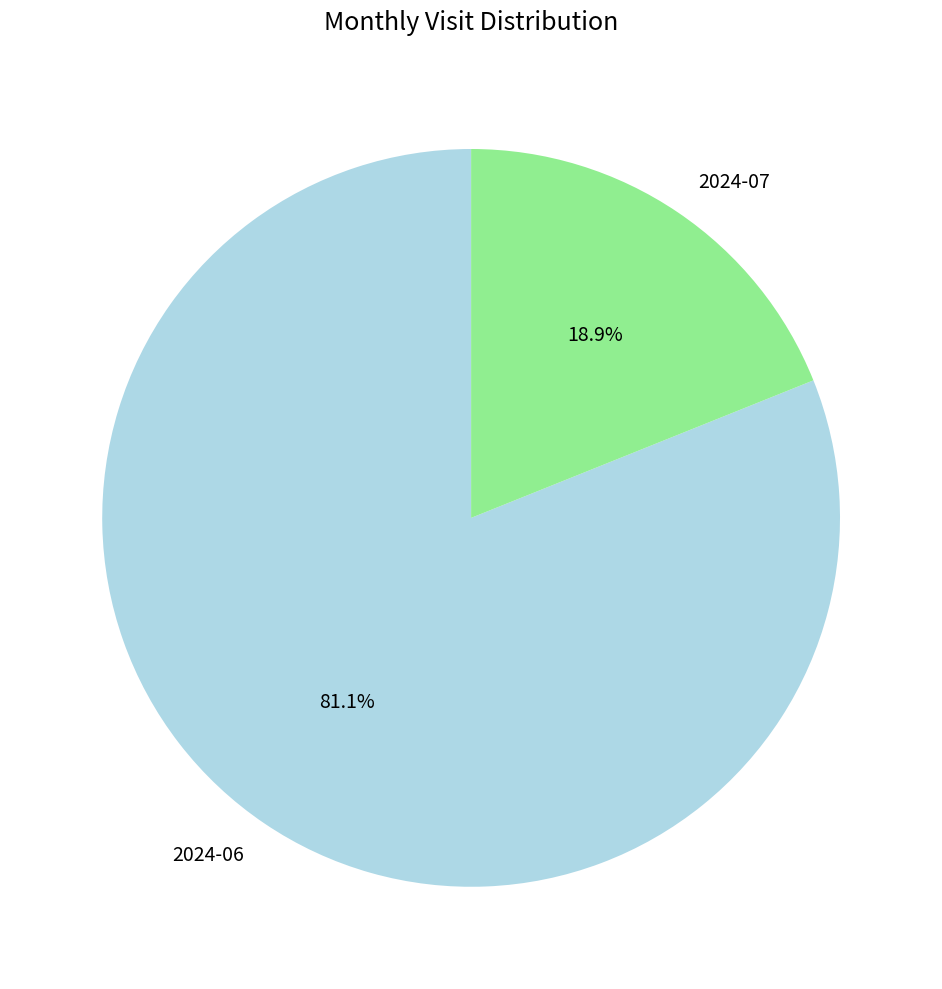

To the nearest percent, what is the difference between the 2024-06 and 2024-07 slice percentages?

62%